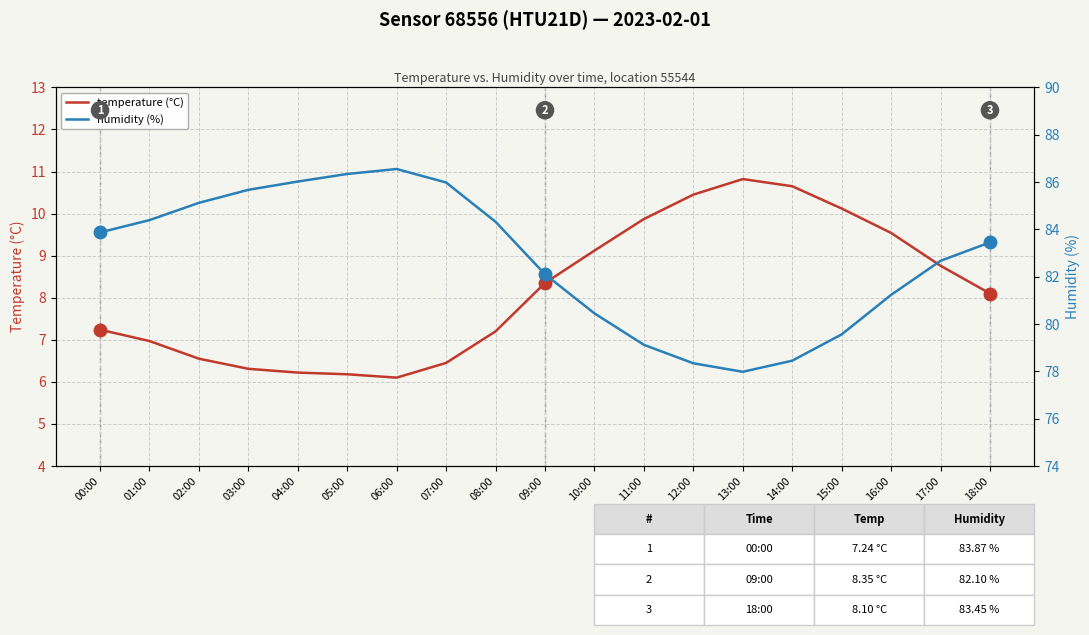

Reading right to left, list all the values displayed in this chart.

temperature (°C): 18:00=8.1	17:00=8.8	16:00=9.5	15:00=10.1	14:00=10.7	13:00=10.8	12:00=10.4	11:00=9.9	10:00=9.1	09:00=8.3	08:00=7.2	07:00=6.5	06:00=6.1	05:00=6.2	04:00=6.2	03:00=6.3	02:00=6.5	01:00=7.0	00:00=7.2
humidity (%): 18:00=83.5	17:00=82.7	16:00=81.2	15:00=79.6	14:00=78.5	13:00=78.0	12:00=78.3	11:00=79.1	10:00=80.5	09:00=82.1	08:00=84.3	07:00=86.0	06:00=86.5	05:00=86.3	04:00=86.0	03:00=85.7	02:00=85.1	01:00=84.4	00:00=83.9